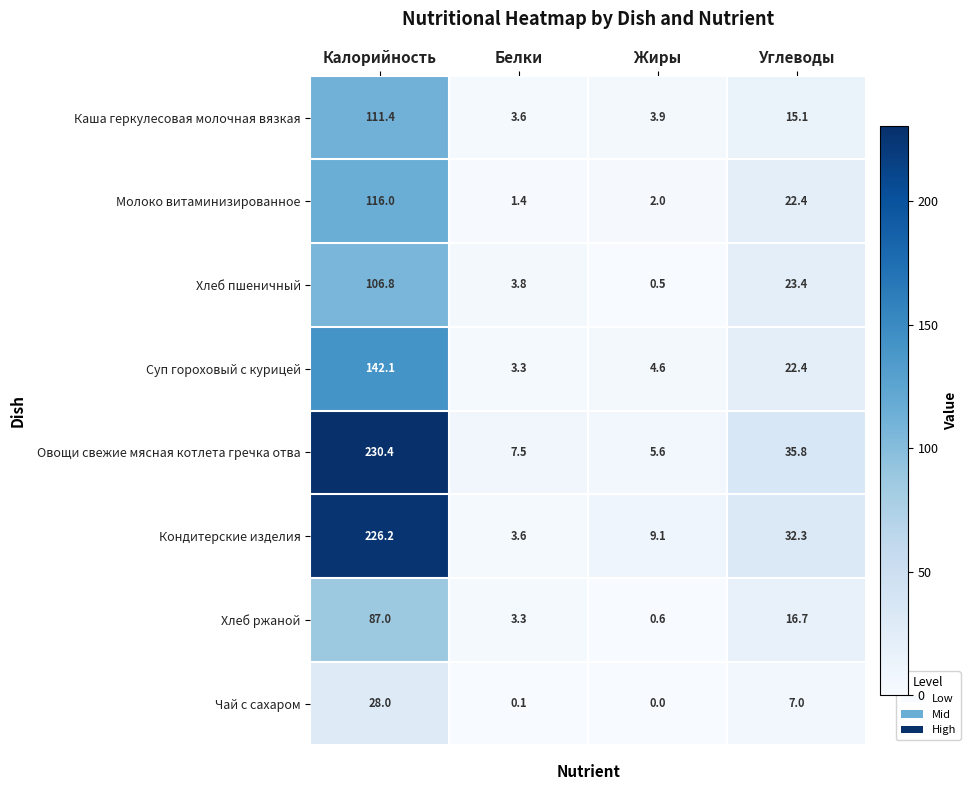

The Кондитерские изделия series shows 53.9 at Калорийность. True or false?

False